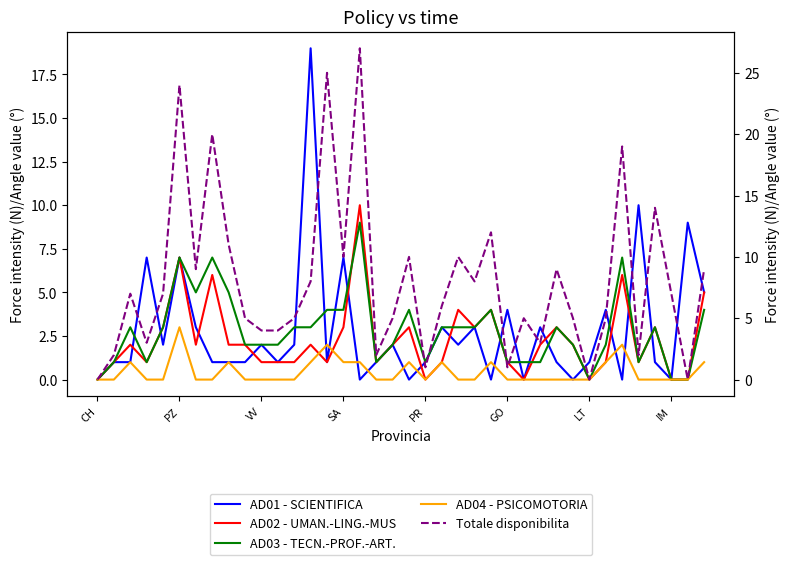

Rank the series by their maximum value, from highest to lowest.

Totale disponibilita, AD01 - SCIENTIFICA, AD02 - UMAN.-LING.-MUS, AD03 - TECN.-PROF.-ART., AD04 - PSICOMOTORIA